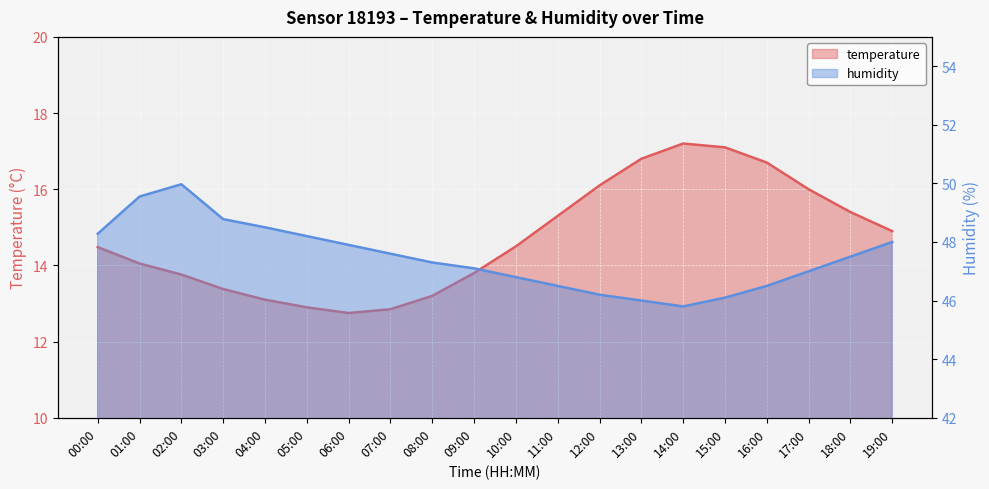

What is the label of the 3rd point from the right?

17:00